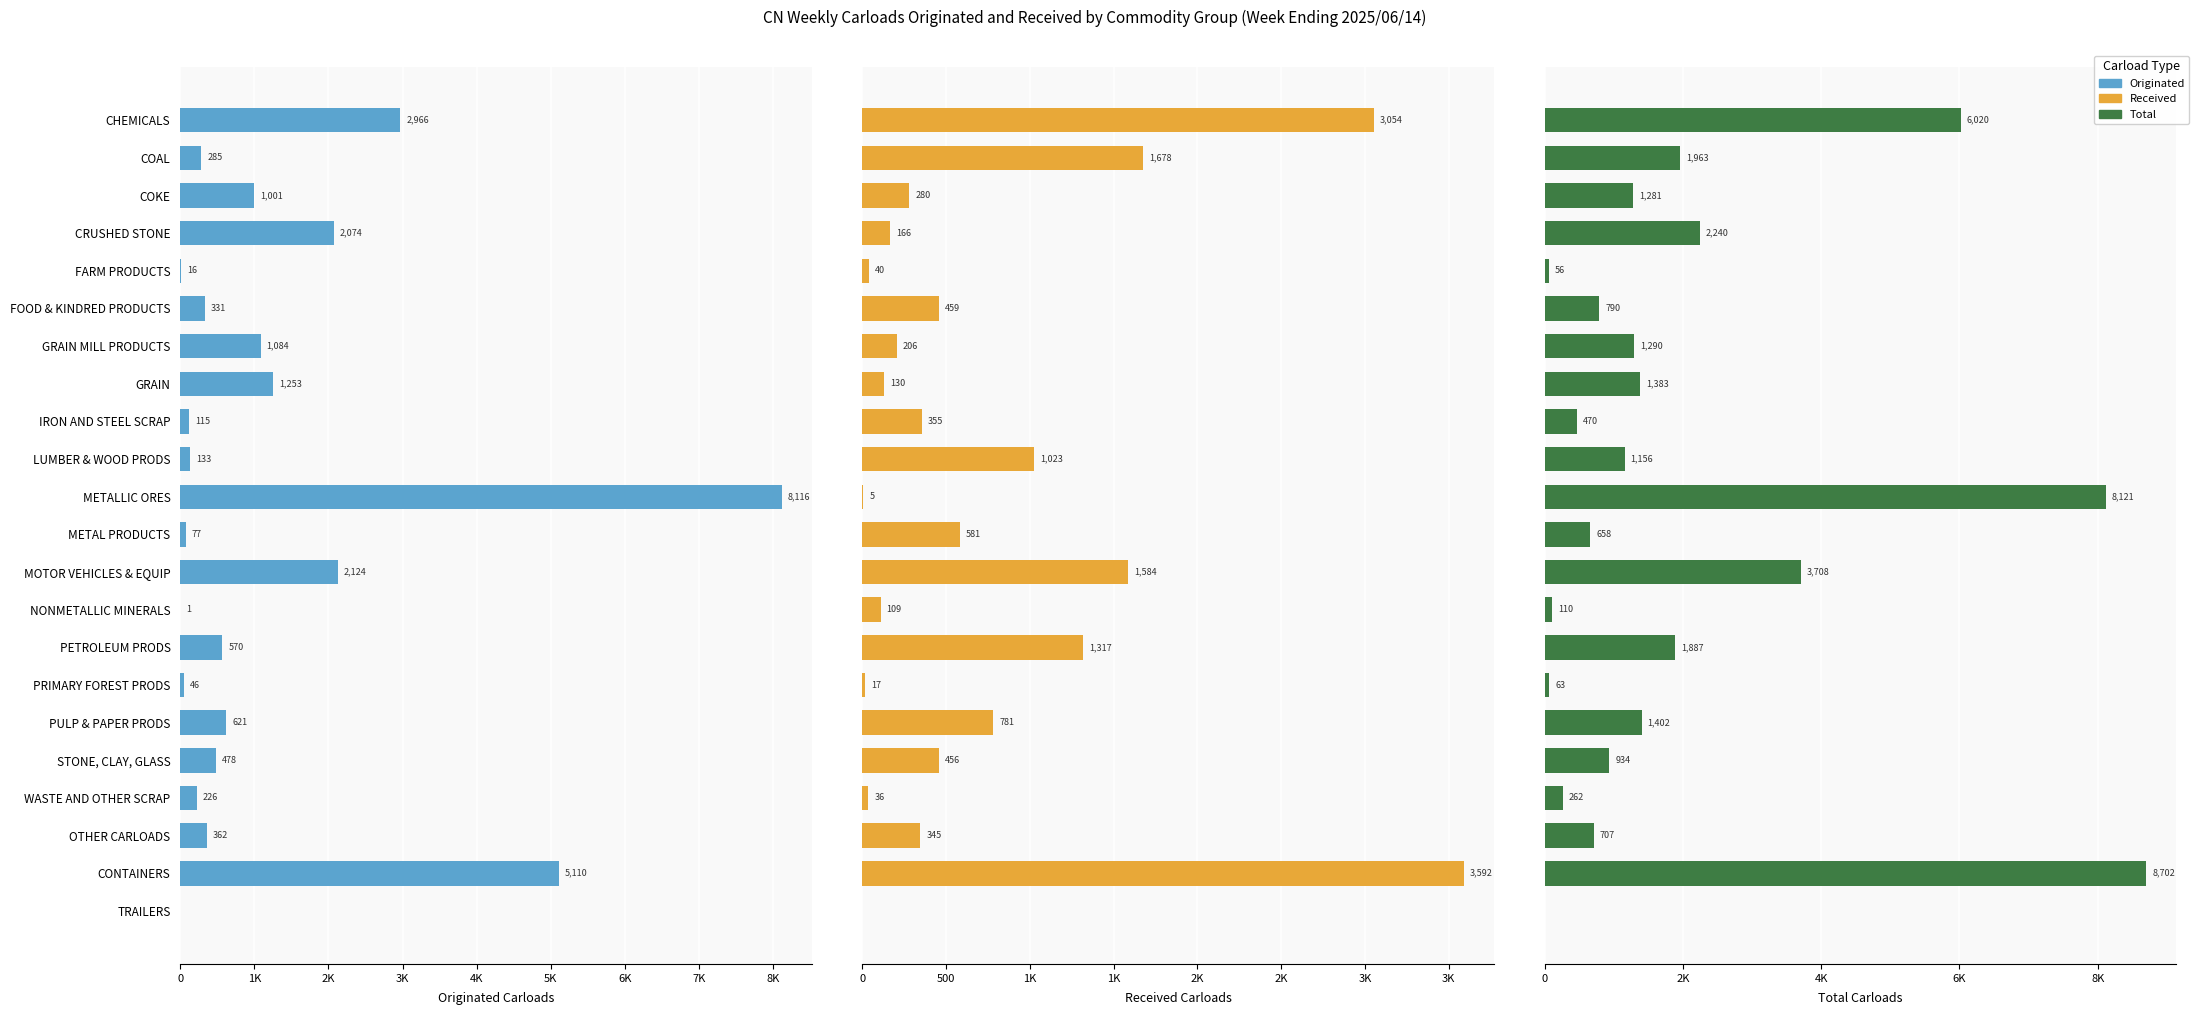

What is the spread (max minus min) of values at WASTE AND OTHER SCRAP?

226